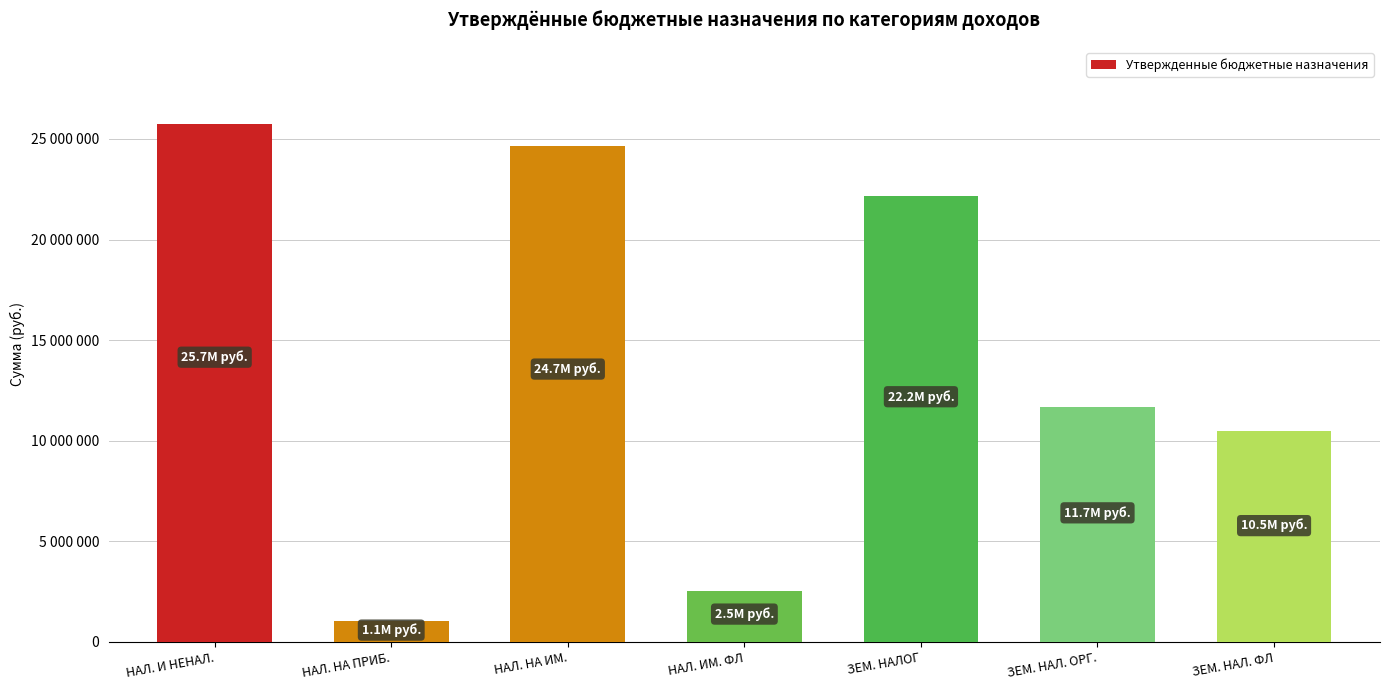

List the labels in order of value, smallest first.

НАЛ. НА ПРИБ., НАЛ. ИМ. ФЛ, ЗЕМ. НАЛ. ФЛ, ЗЕМ. НАЛ. ОРГ., ЗЕМ. НАЛОГ, НАЛ. НА ИМ., НАЛ. И НЕНАЛ.